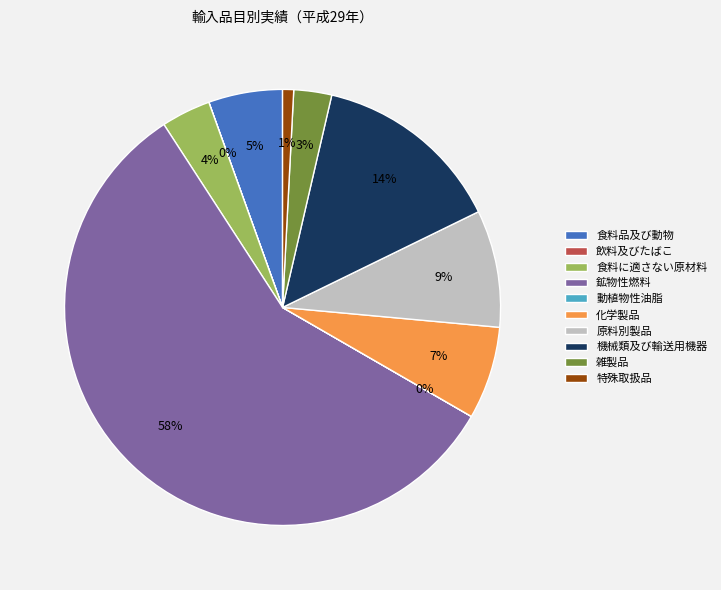

To the nearest percent, what is the difference between the 特殊取扱品 and 雑製品 slice percentages?

2%